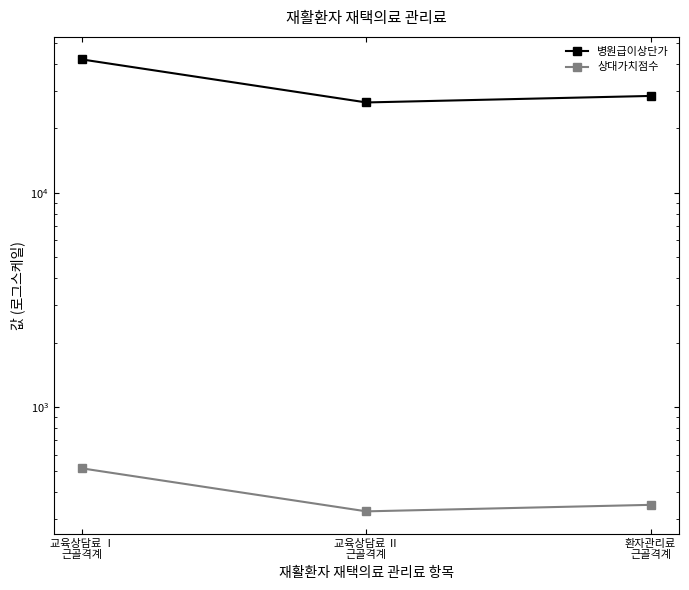

What is the average value of the 병원급이상단가 series?

32256.7